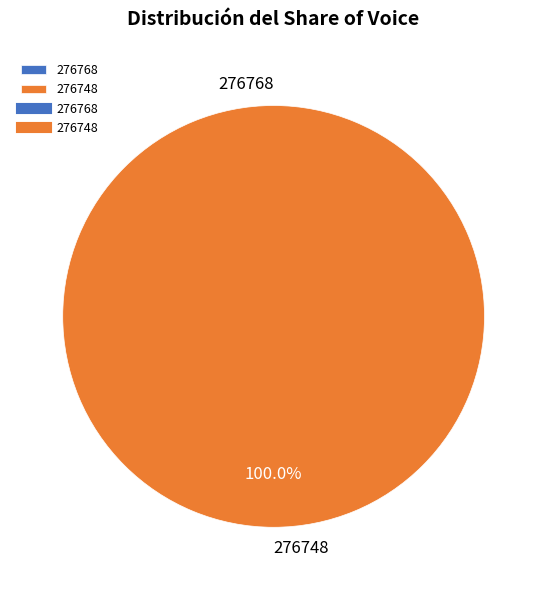

Is there any slice that represents more than half of the pie?

Yes